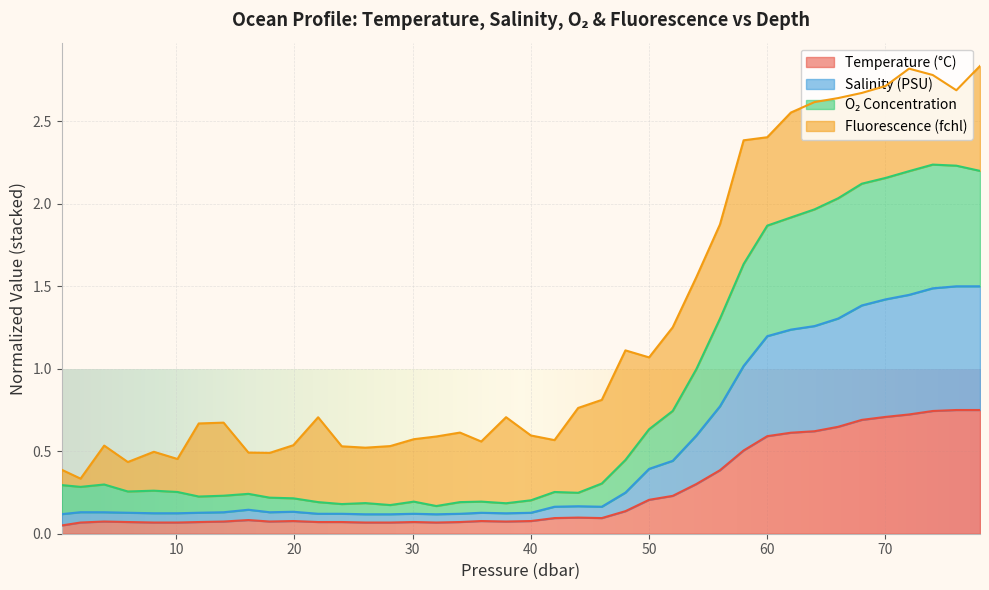

True or false: s and t cross at least once.

False